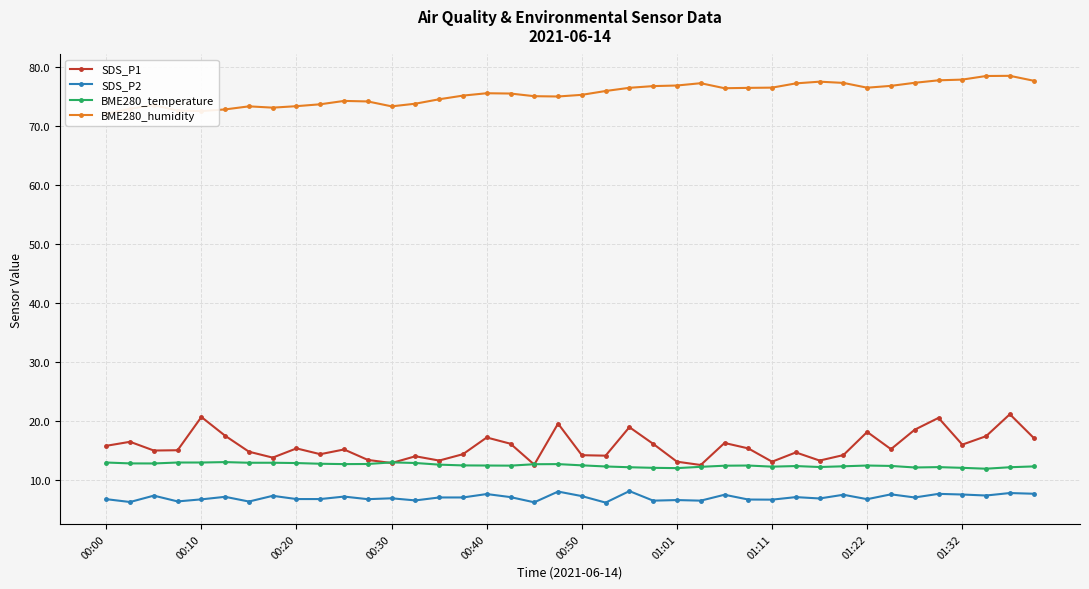

List the series in order of their peak value, lowest first.

SDS_P2, BME280_temperature, SDS_P1, BME280_humidity